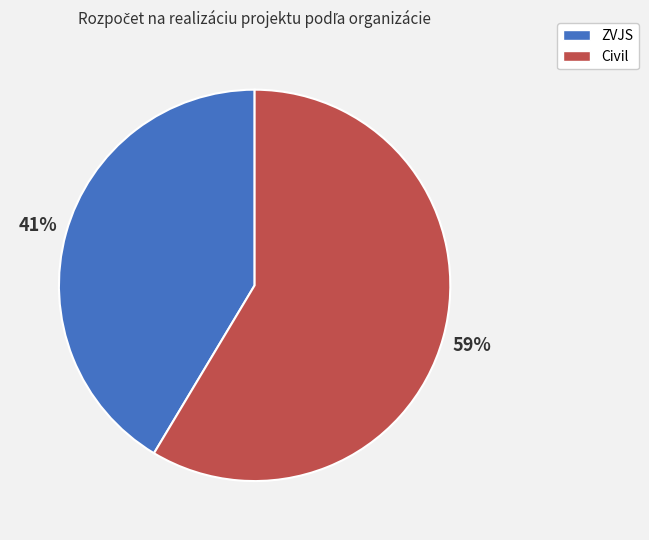

To the nearest percent, what portion does Civil represent?

59%